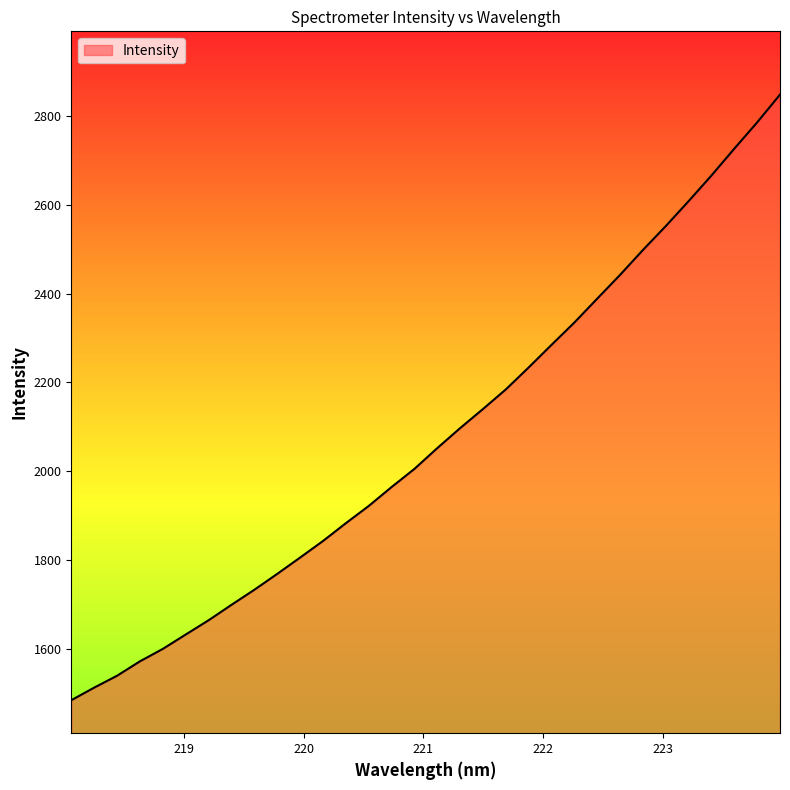

What is the maximum value shown in the chart?

2847.7